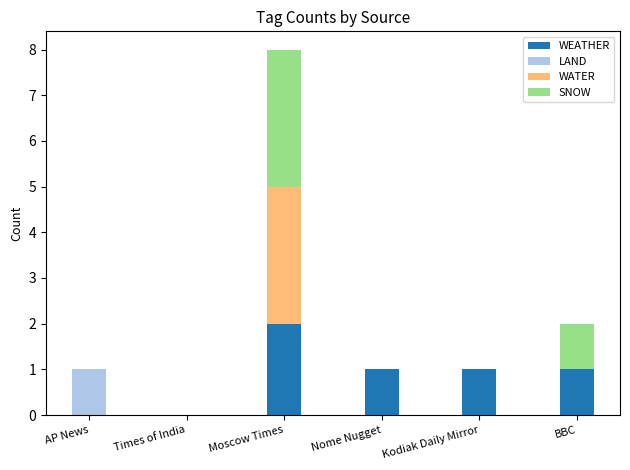

At which category is the sum across all series the highest?

Moscow Times